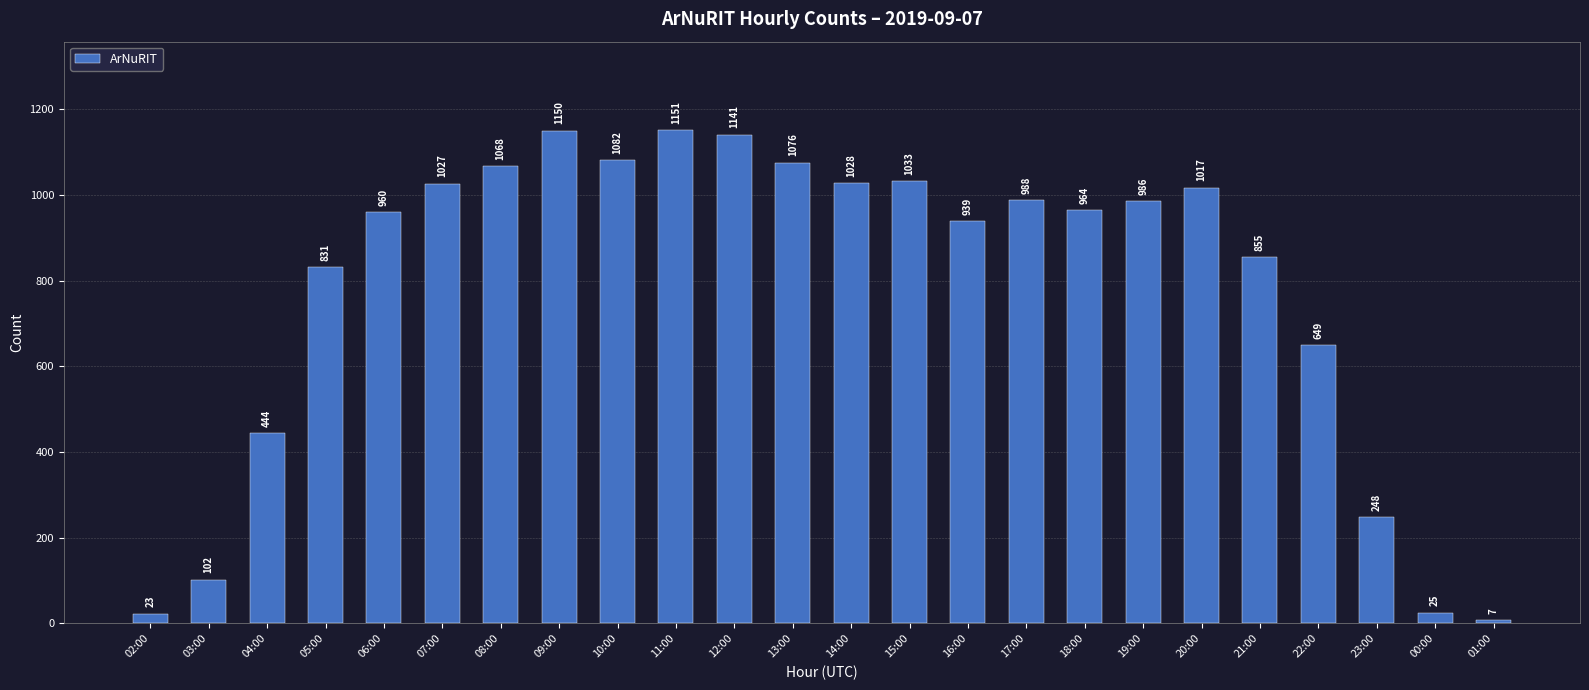

Reading right to left, transcribe all the data shown in this chart.

7	25	248	649	855	1017	986	964	988	939	1033	1028	1076	1141	1151	1082	1150	1068	1027	960	831	444	102	23